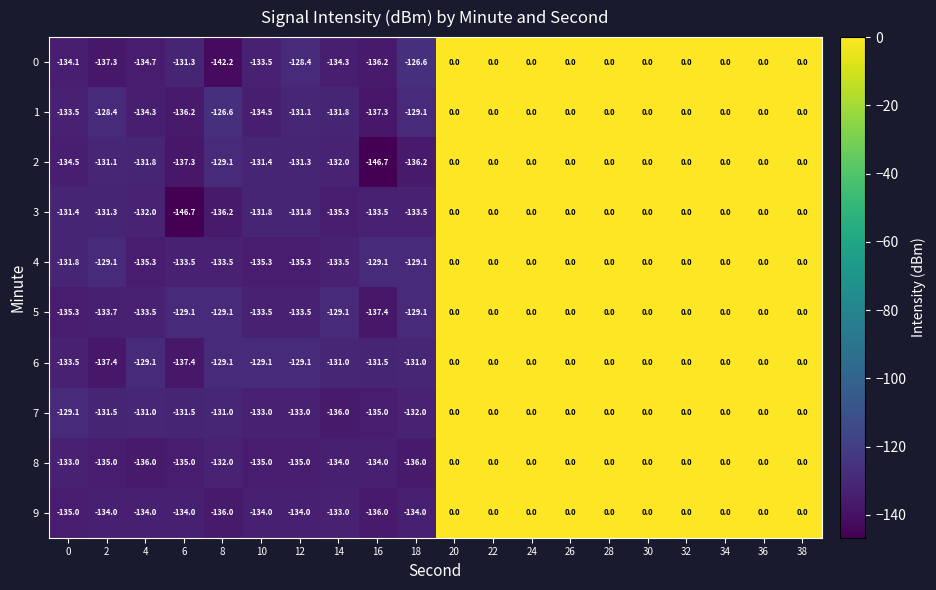

True or false: 7 has a value of -83.1 at 20.

False